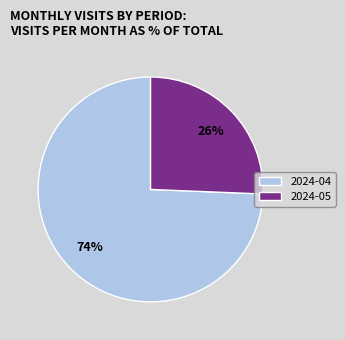

To the nearest percent, what portion does 2024-05 represent?

26%